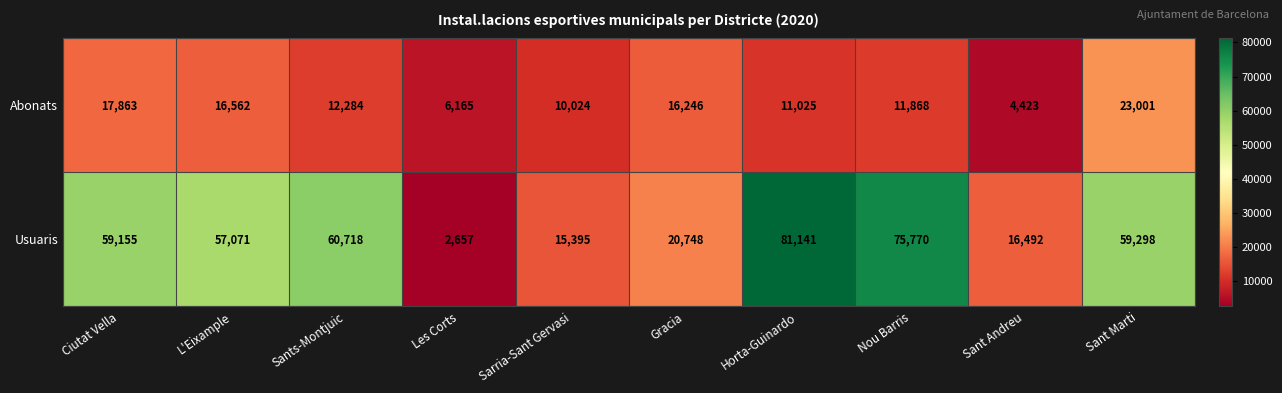

Which series has the largest range (max minus min)?

Usuaris